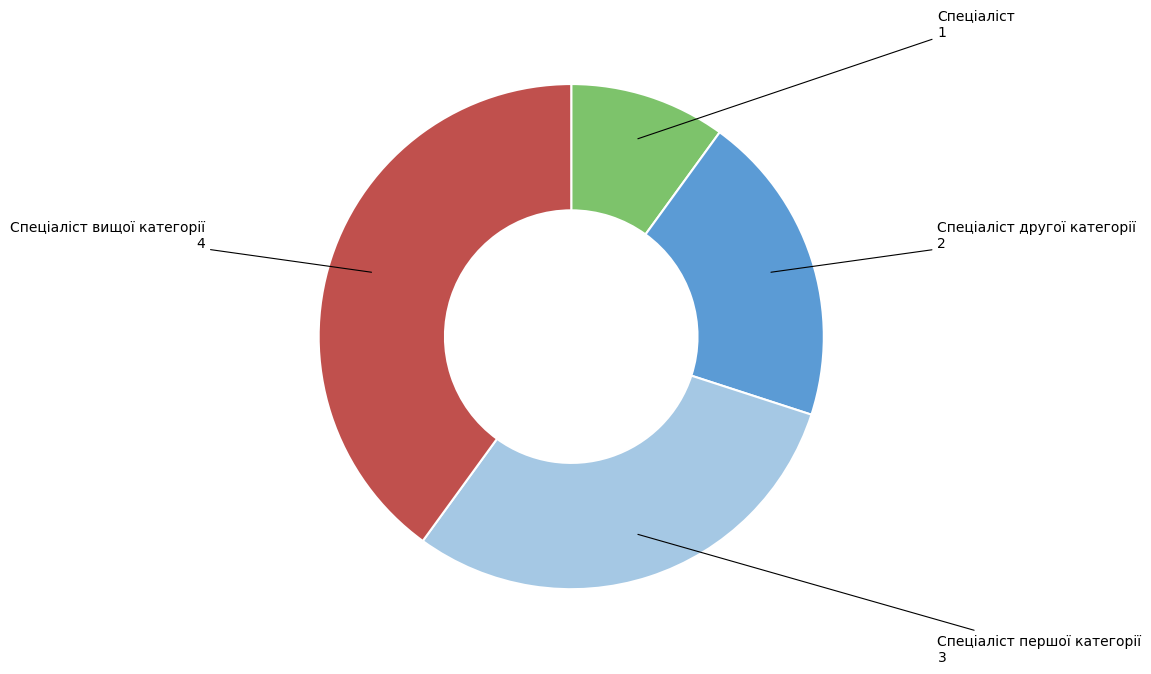

Is there a majority slice in this chart?

No